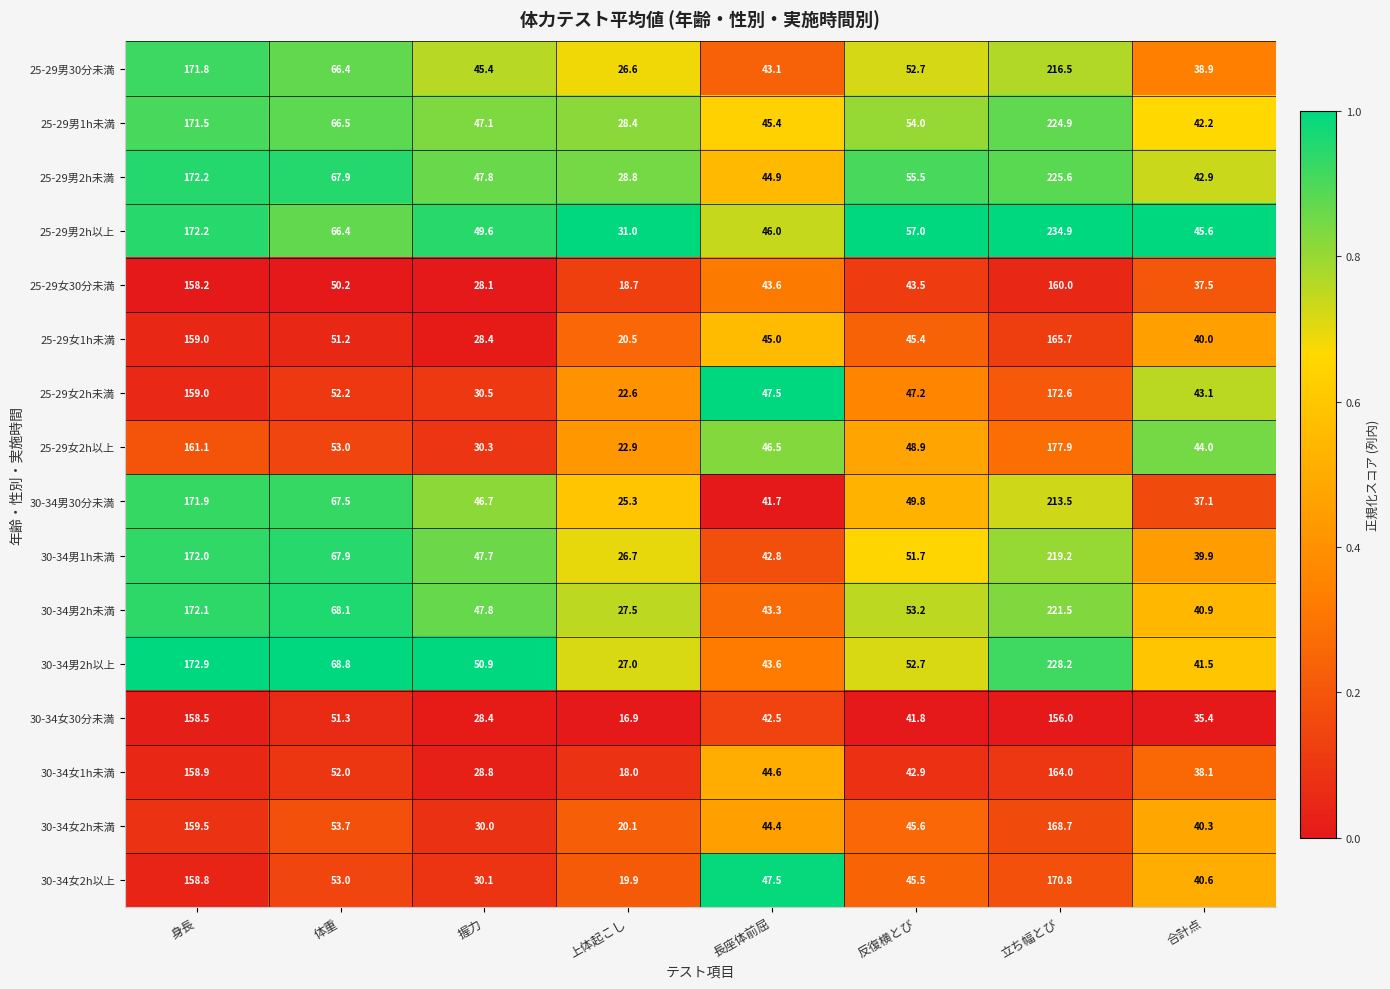

How many categories are shown in the chart?

8